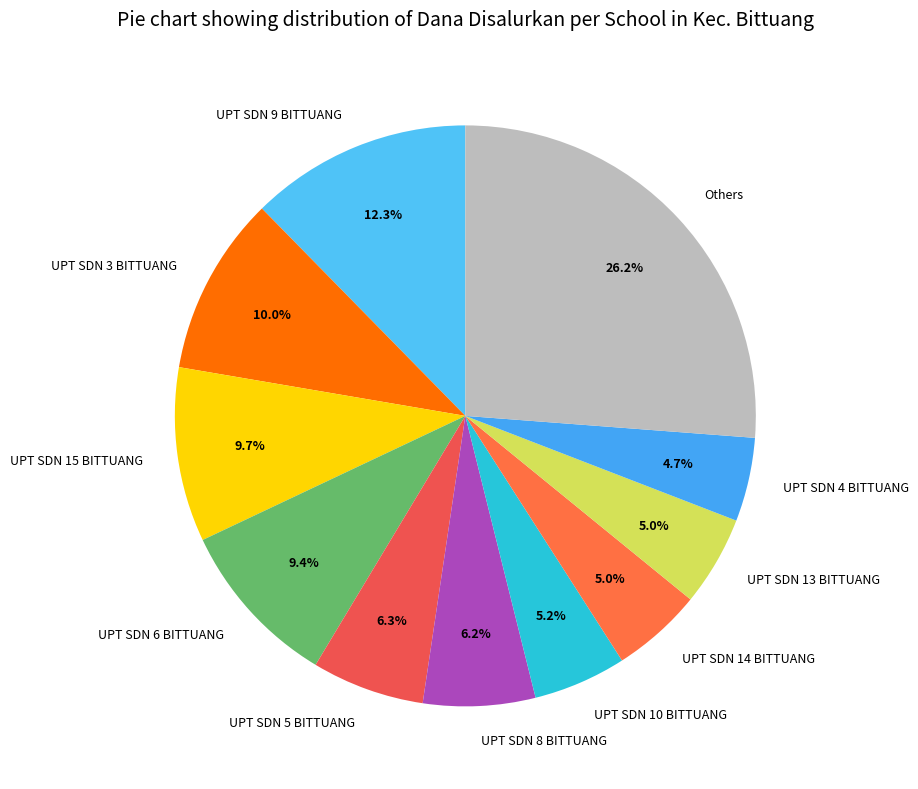

Which category has the biggest portion of the pie?

Others